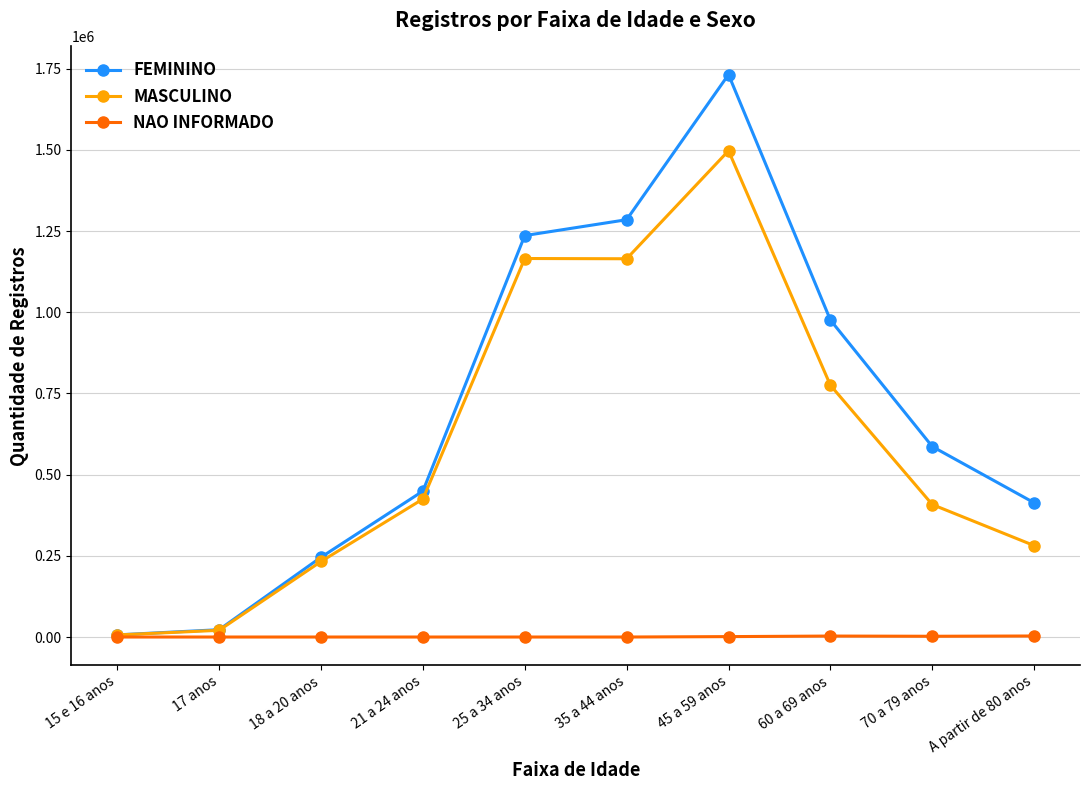

What is the label of the 10th point from the left?

A partir de 80 anos